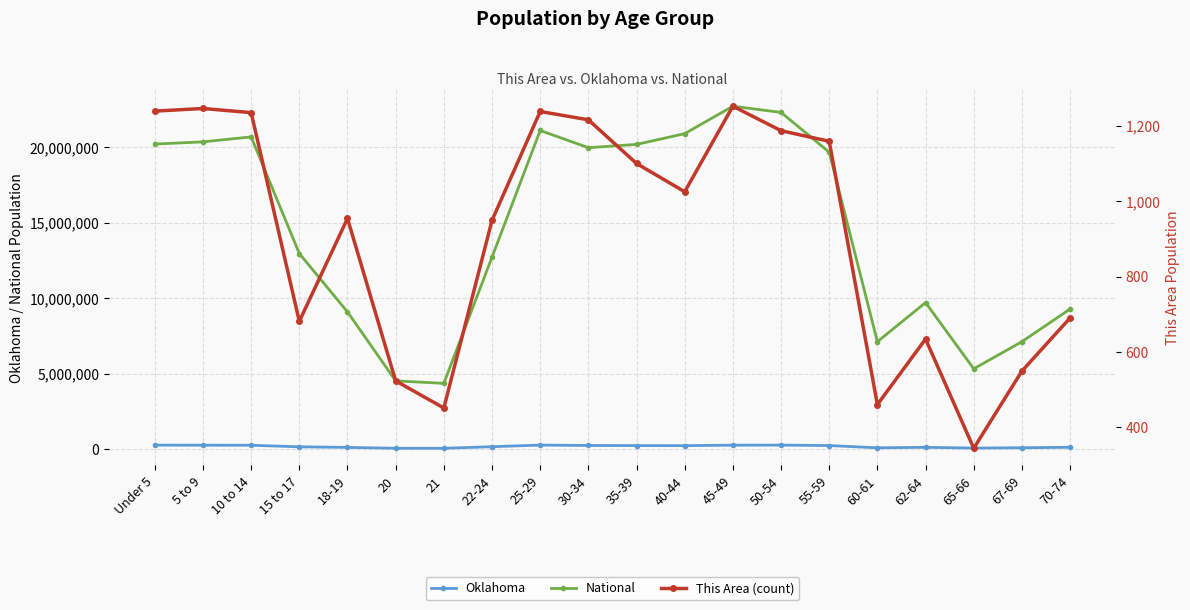

List the labels in order of National value, largest first.

45-49, 50-54, 25-29, 40-44, 10 to 14, 5 to 9, Under 5, 35-39, 30-34, 55-59, 15 to 17, 22-24, 62-64, 70-74, 18-19, 67-69, 60-61, 65-66, 20, 21